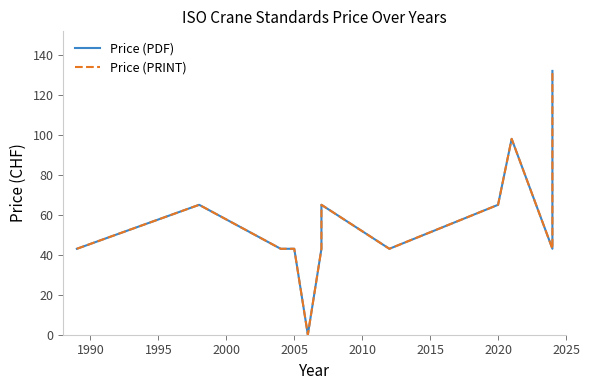

At how many categories does at least one series exceed 7?

15